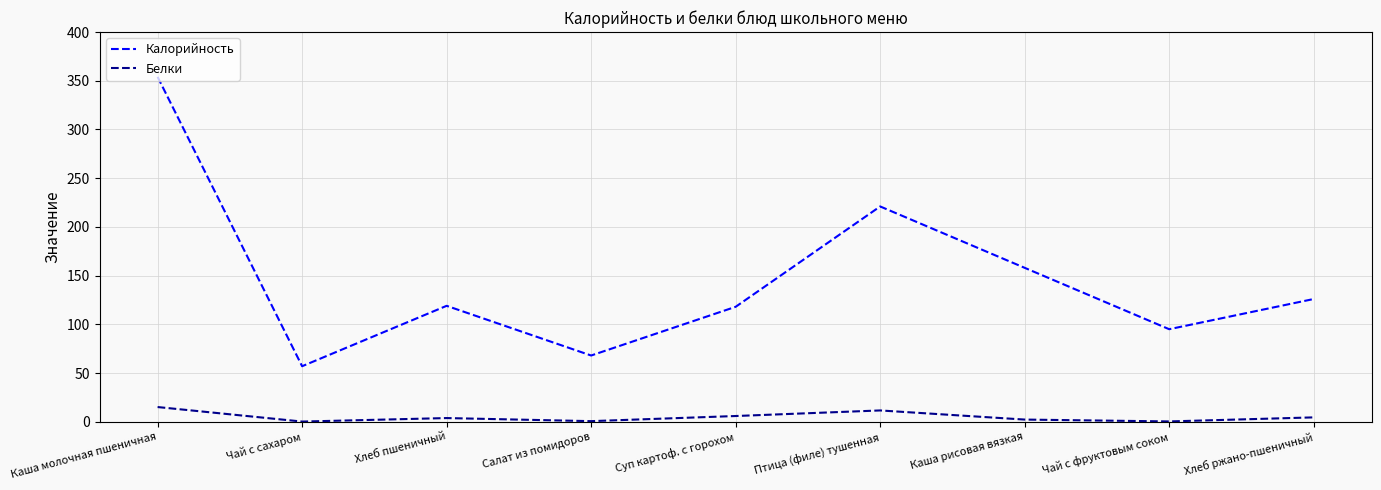

Count the number of data series in this chart.

2